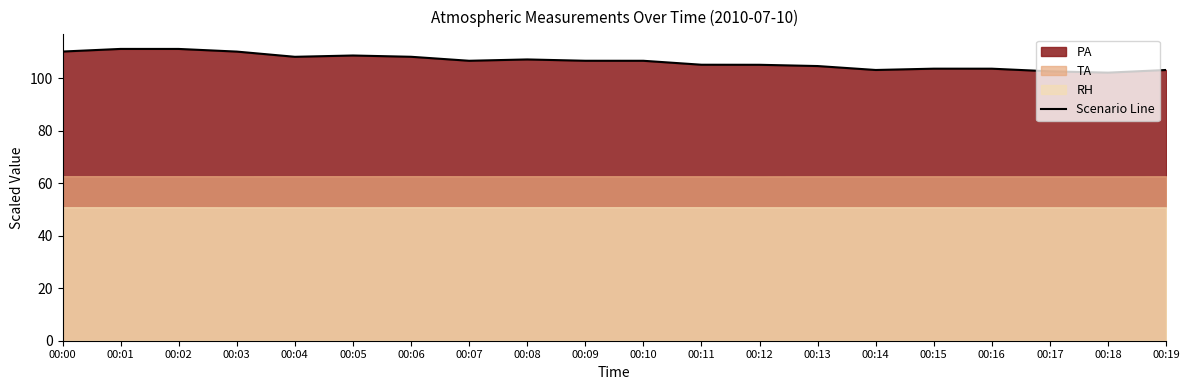

Reading left to right, extract all data points from this chart.

00:00=110.2	00:01=111.2	00:02=111.2	00:03=110.2	00:04=108.2	00:05=108.7	00:06=108.2	00:07=106.7	00:08=107.2	00:09=106.7	00:10=106.7	00:11=105.2	00:12=105.2	00:13=104.7	00:14=103.2	00:15=103.7	00:16=103.7	00:17=102.7	00:18=102.2	00:19=103.2